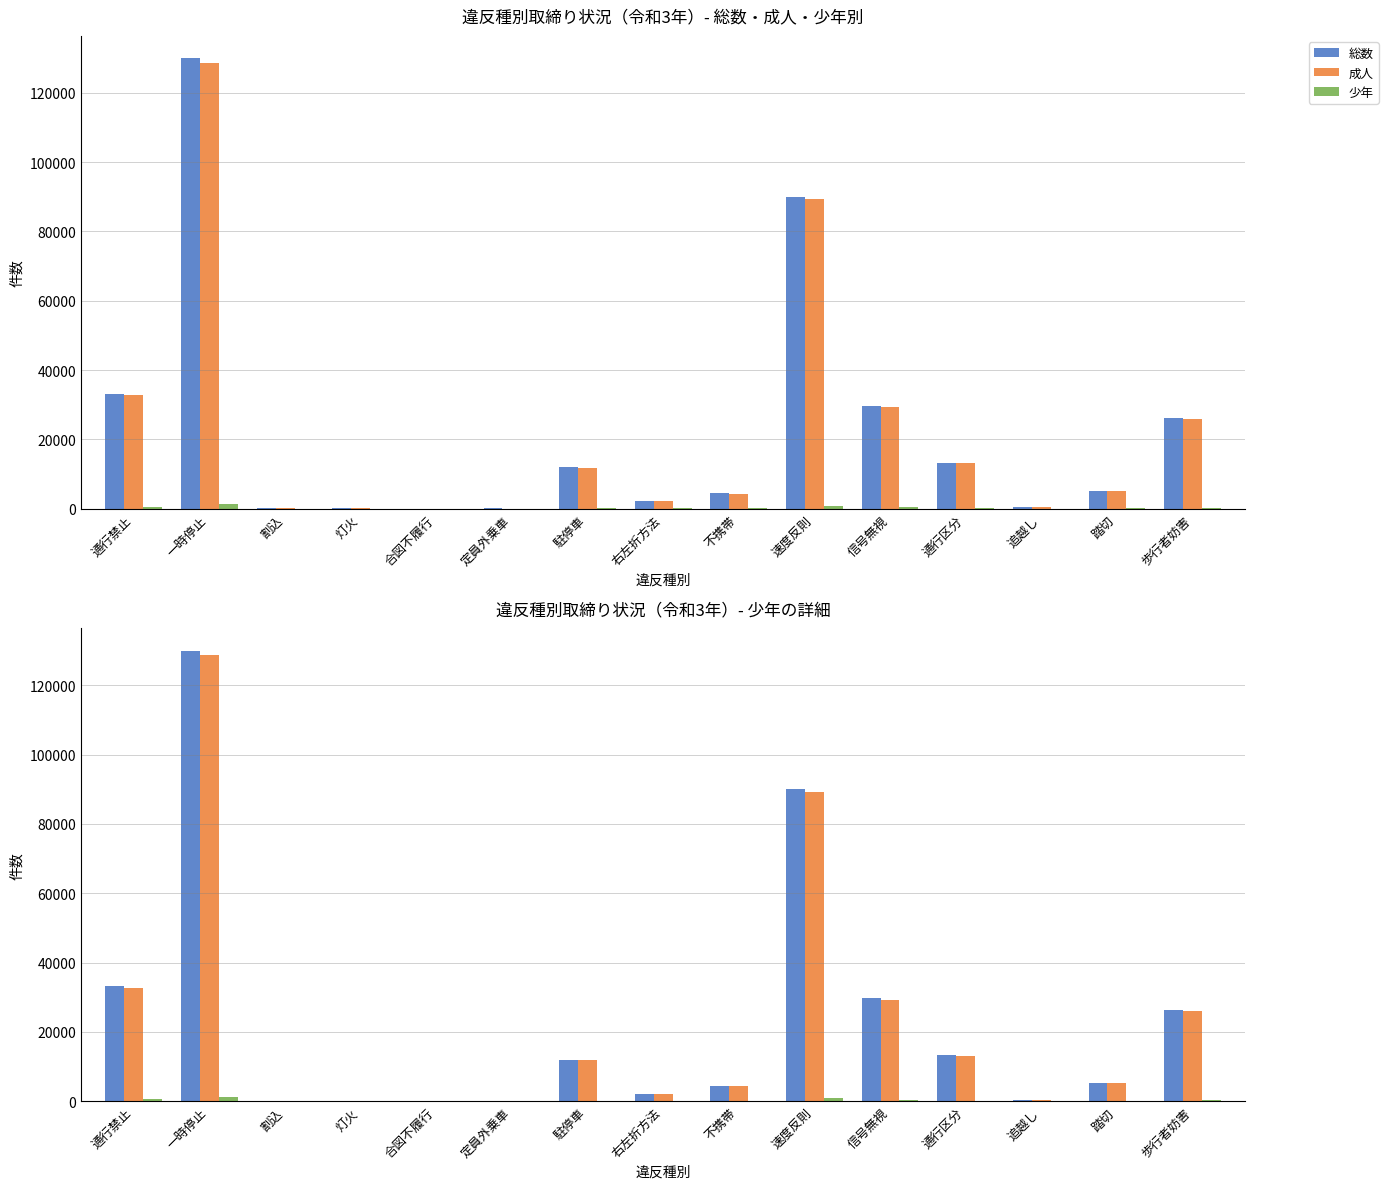

What is the label of the 1st bar from the right?

歩行者妨害